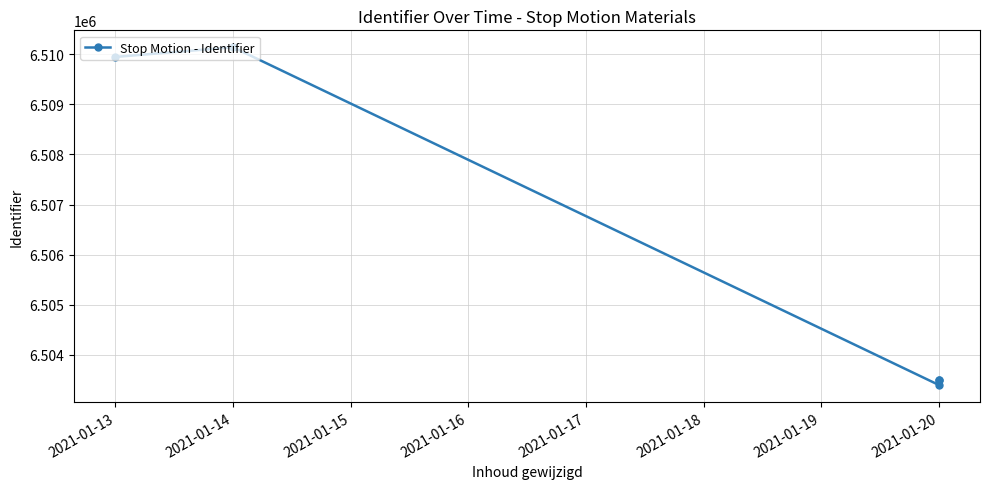

How many lines are shown in the chart?

1